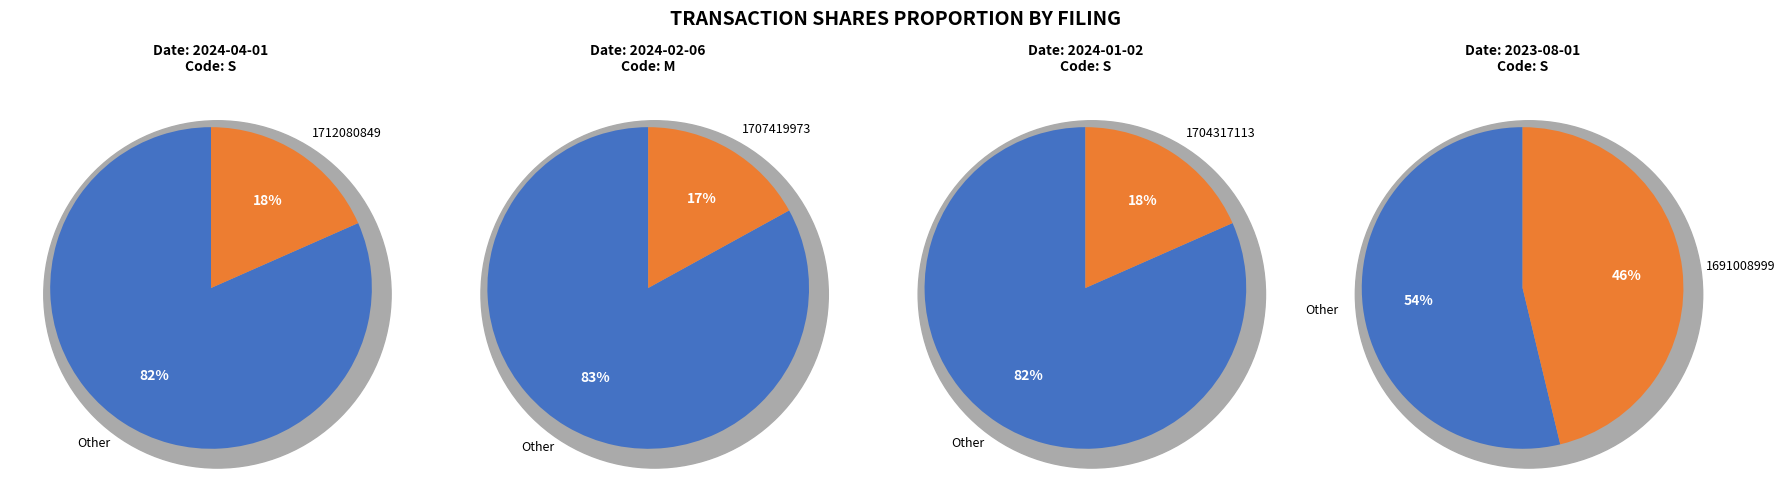

To the nearest percent, what percentage of the pie is wk-form4_1712080849.xml?

18%